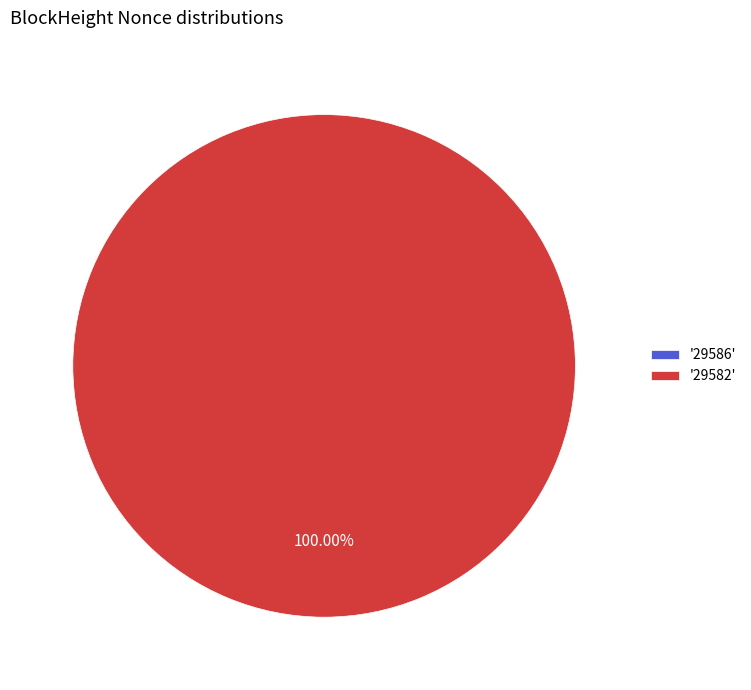

What percentage is the 29582 slice, to the nearest percent?

100%